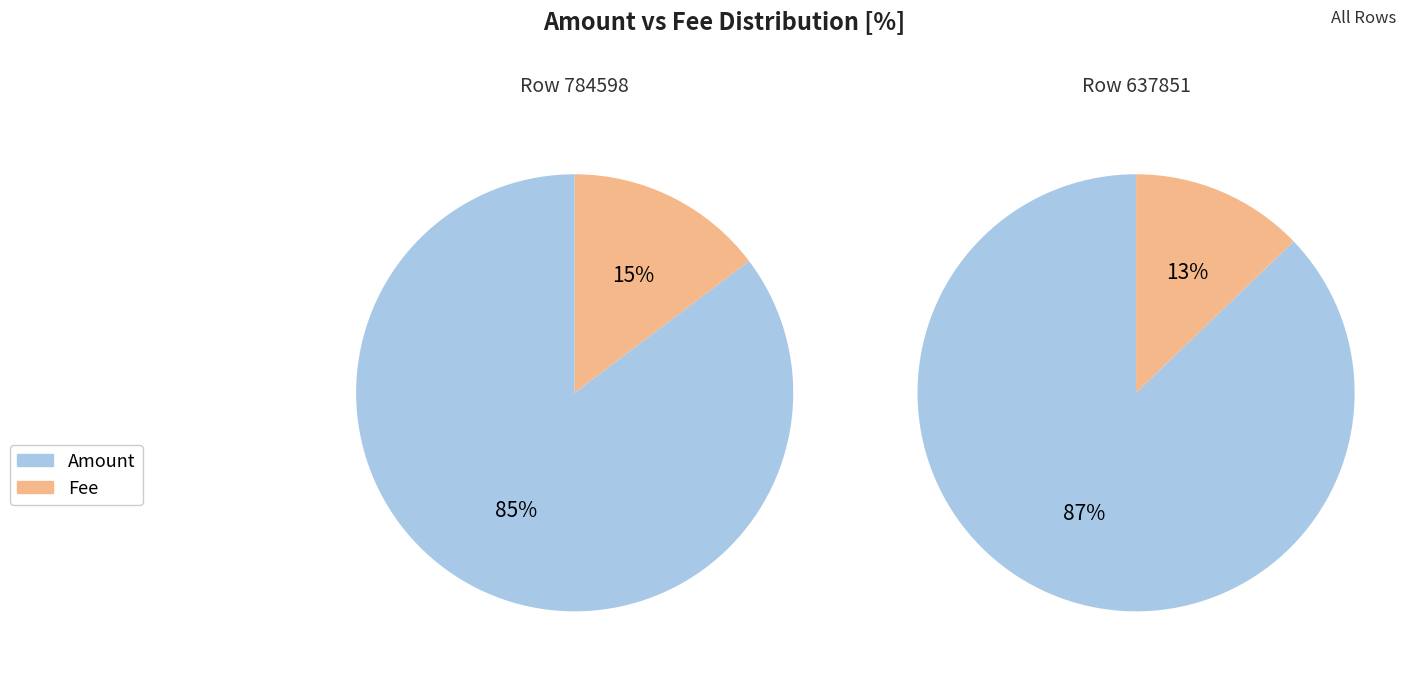

To the nearest percent, what is the combined percentage of 784598 and 637851?

100%